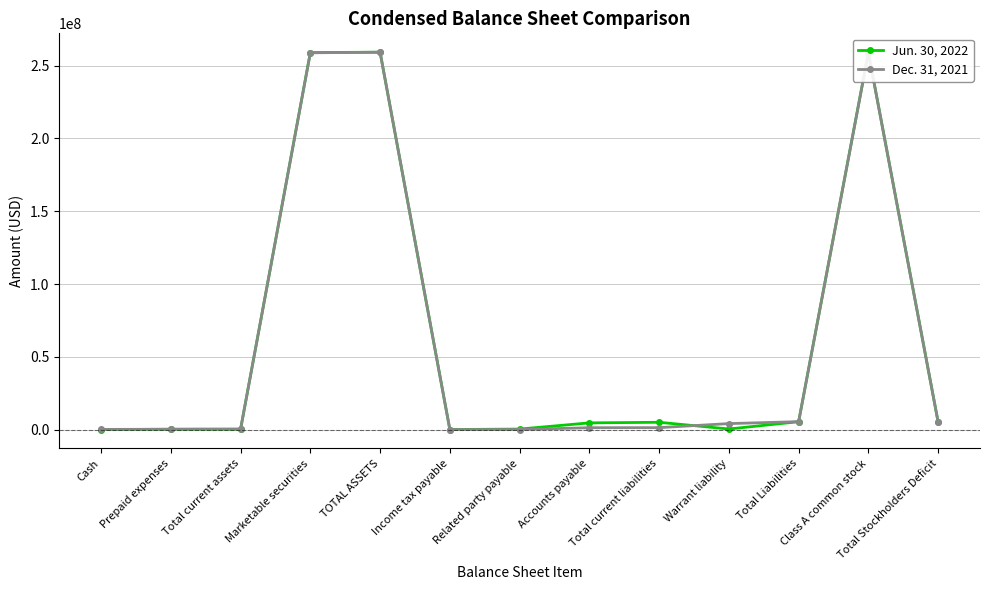

What is the label of the 13th point from the right?

Cash